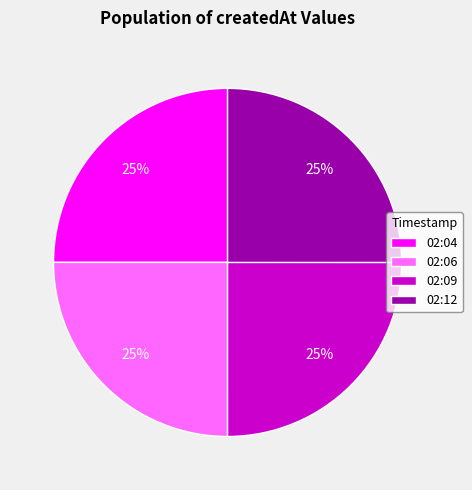

How many segments does this pie chart have?

4